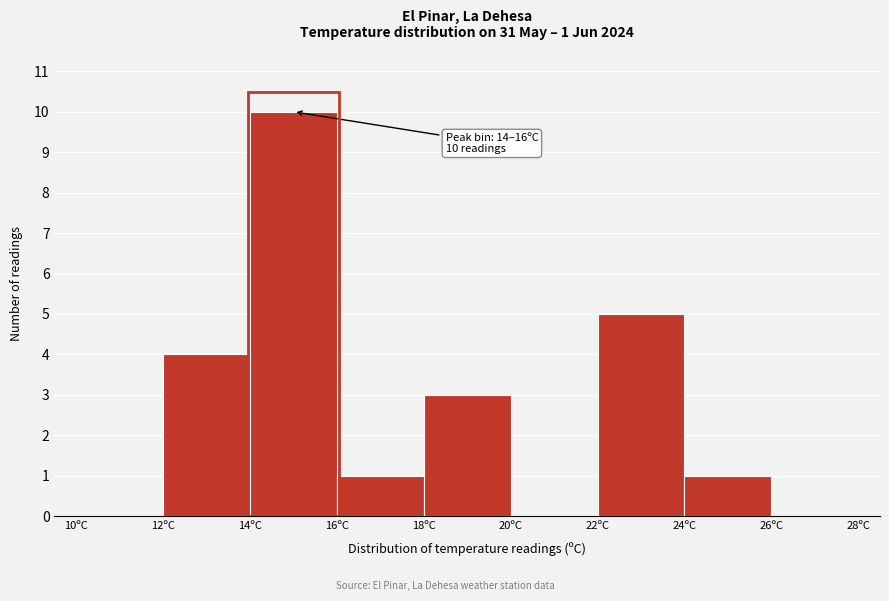

Which range on the x-axis has the tallest bar?

14 to 16